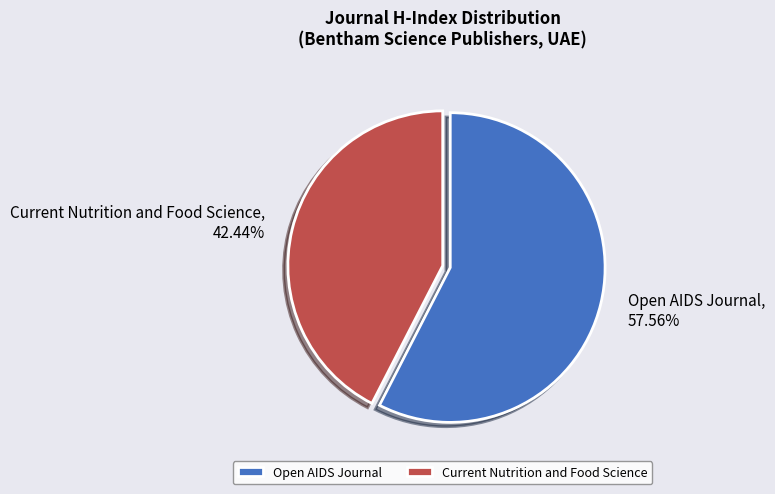

To the nearest percent, what is the difference between the Open AIDS Journal and Current Nutrition and Food Science slice percentages?

15%